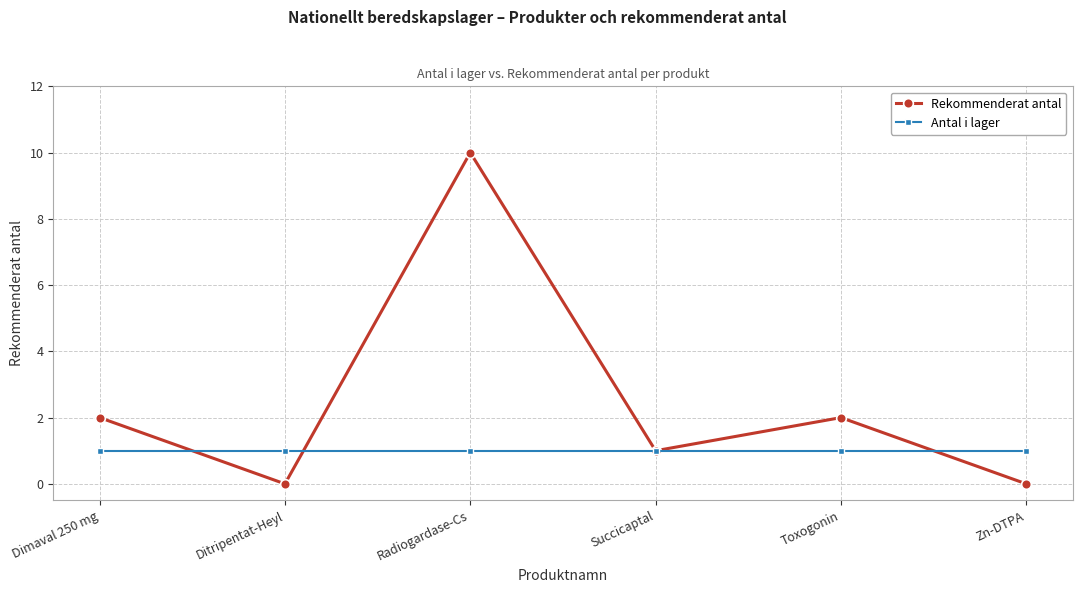

The value of Antal i lager at Ditripentat-Heyl is 1. True or false?

True